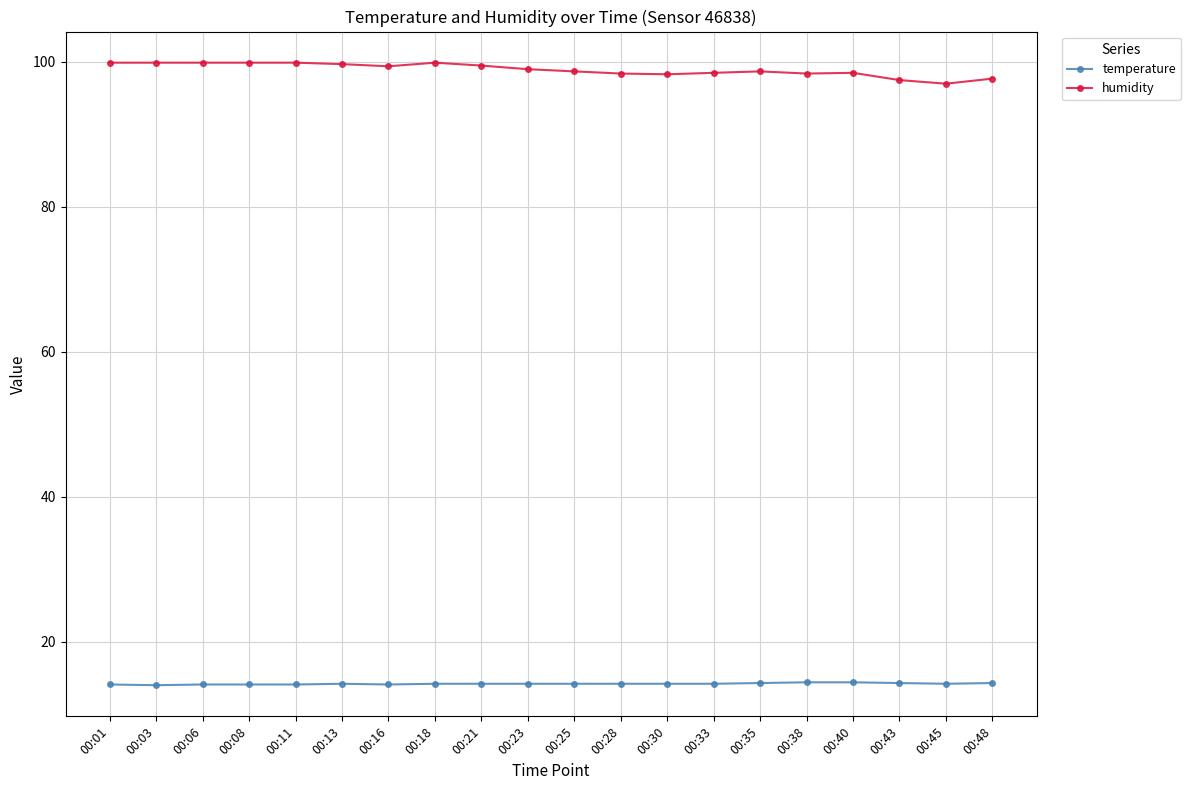

Count the number of categories in the chart.

20